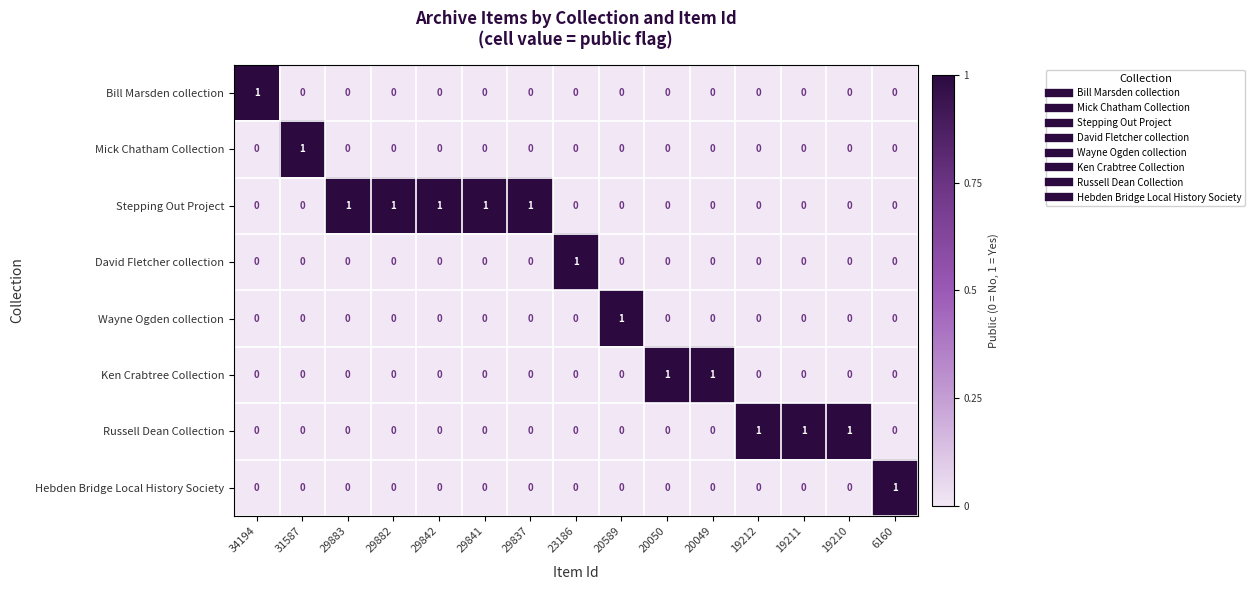

Which category has the highest value in the Wayne Ogden collection series?

20589